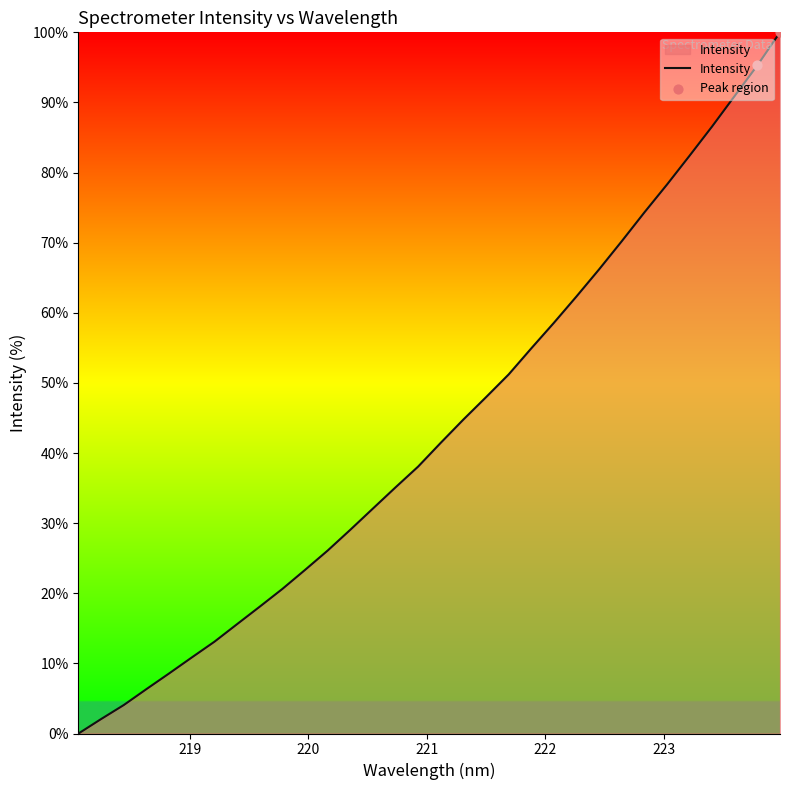

What is the difference between the maximum and minimum values?

100.0